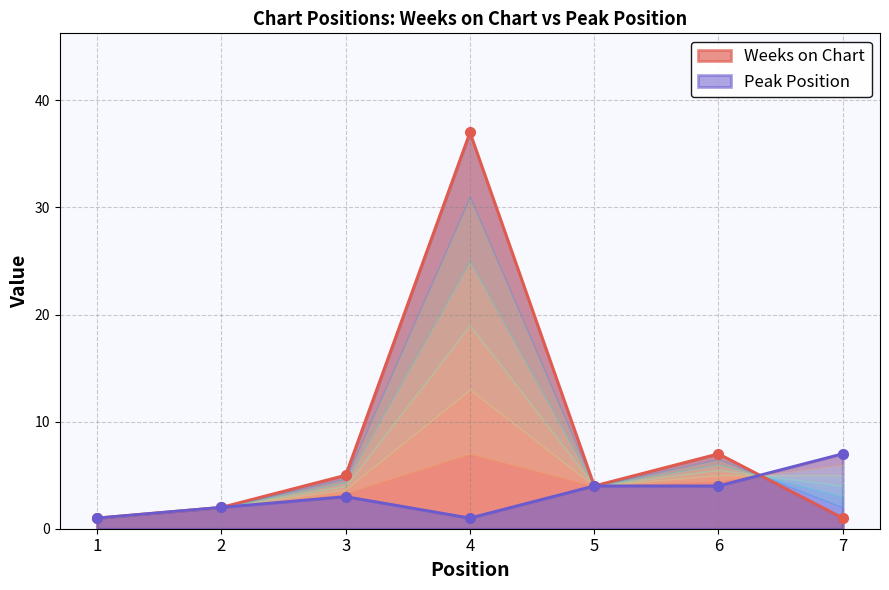

How many data points in Weeks on Chart are less than 4?

3